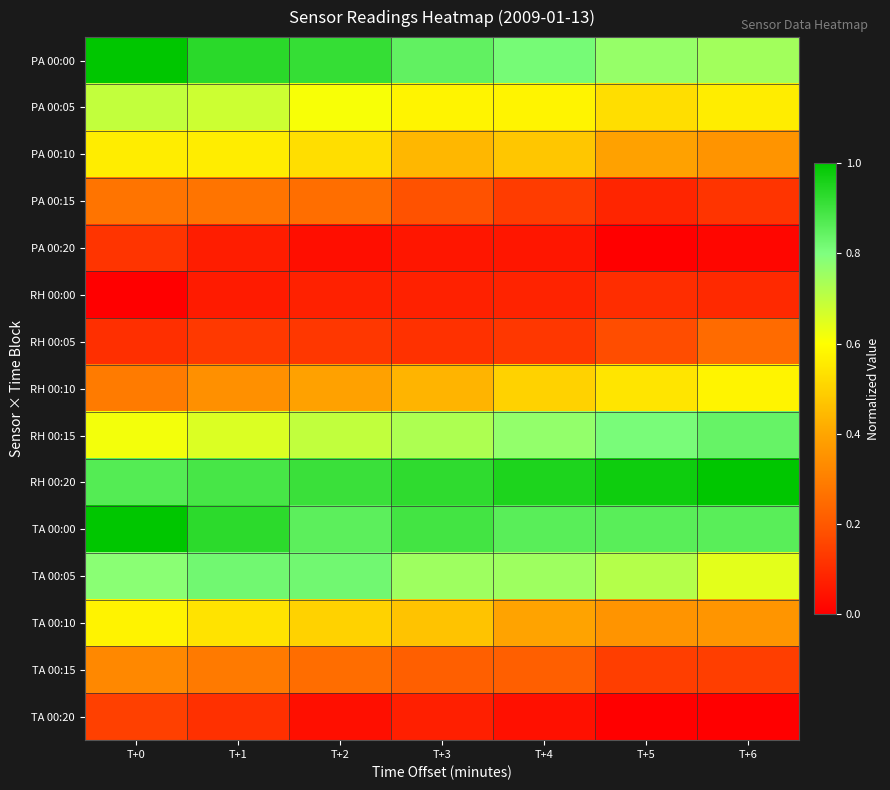

Reading left to right, transcribe all the data shown in this chart.

PA 00:00: T+0=1.0	T+1=0.9	T+2=0.9	T+3=0.8	T+4=0.8	T+5=0.8	T+6=0.7
PA 00:05: T+0=0.7	T+1=0.7	T+2=0.6	T+3=0.6	T+4=0.6	T+5=0.5	T+6=0.6
PA 00:10: T+0=0.6	T+1=0.6	T+2=0.5	T+3=0.4	T+4=0.5	T+5=0.4	T+6=0.4
PA 00:15: T+0=0.3	T+1=0.3	T+2=0.3	T+3=0.2	T+4=0.1	T+5=0.1	T+6=0.1
PA 00:20: T+0=0.1	T+1=0.1	T+2=0.0	T+3=0.1	T+4=0.1	T+5=0.0	T+6=0.0
RH 00:00: T+0=0.0	T+1=0.1	T+2=0.1	T+3=0.1	T+4=0.1	T+5=0.1	T+6=0.1
RH 00:05: T+0=0.1	T+1=0.1	T+2=0.1	T+3=0.1	T+4=0.1	T+5=0.2	T+6=0.2
RH 00:10: T+0=0.3	T+1=0.3	T+2=0.4	T+3=0.4	T+4=0.5	T+5=0.5	T+6=0.6
RH 00:15: T+0=0.6	T+1=0.7	T+2=0.7	T+3=0.7	T+4=0.8	T+5=0.8	T+6=0.8
RH 00:20: T+0=0.9	T+1=0.9	T+2=0.9	T+3=0.9	T+4=1.0	T+5=1.0	T+6=1.0
TA 00:00: T+0=1.0	T+1=0.9	T+2=0.9	T+3=0.9	T+4=0.9	T+5=0.9	T+6=0.9
TA 00:05: T+0=0.8	T+1=0.8	T+2=0.8	T+3=0.8	T+4=0.8	T+5=0.7	T+6=0.6
TA 00:10: T+0=0.6	T+1=0.5	T+2=0.5	T+3=0.5	T+4=0.4	T+5=0.4	T+6=0.4
TA 00:15: T+0=0.3	T+1=0.3	T+2=0.3	T+3=0.2	T+4=0.2	T+5=0.1	T+6=0.1
TA 00:20: T+0=0.1	T+1=0.1	T+2=0.0	T+3=0.1	T+4=0.0	T+5=0.0	T+6=0.0